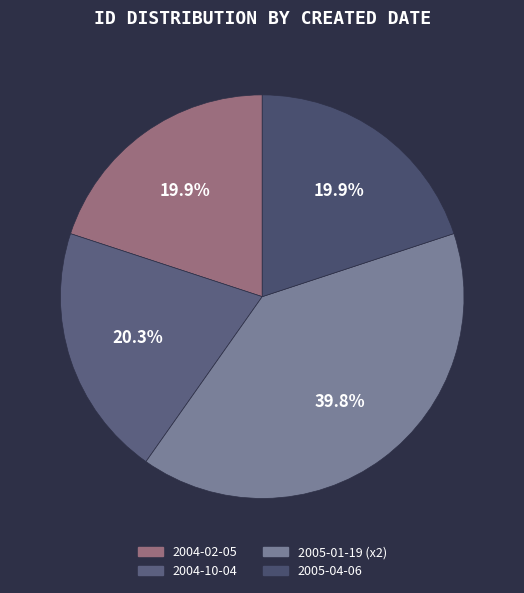

What is the largest slice in the pie chart?

2005-01-19 (x2)